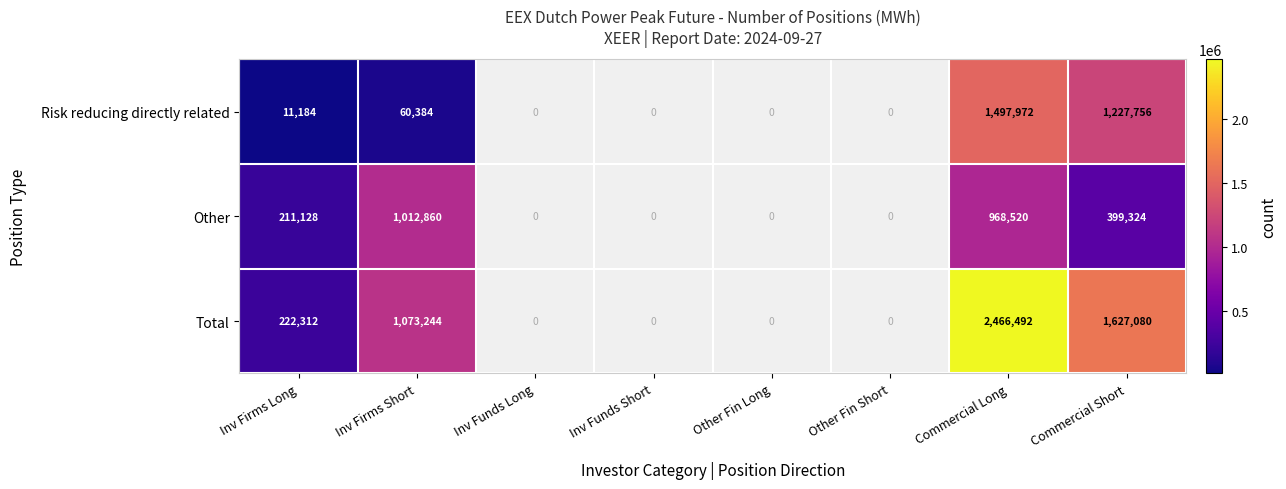

The Other series shows 1773914 at Inv Firms Short. True or false?

False